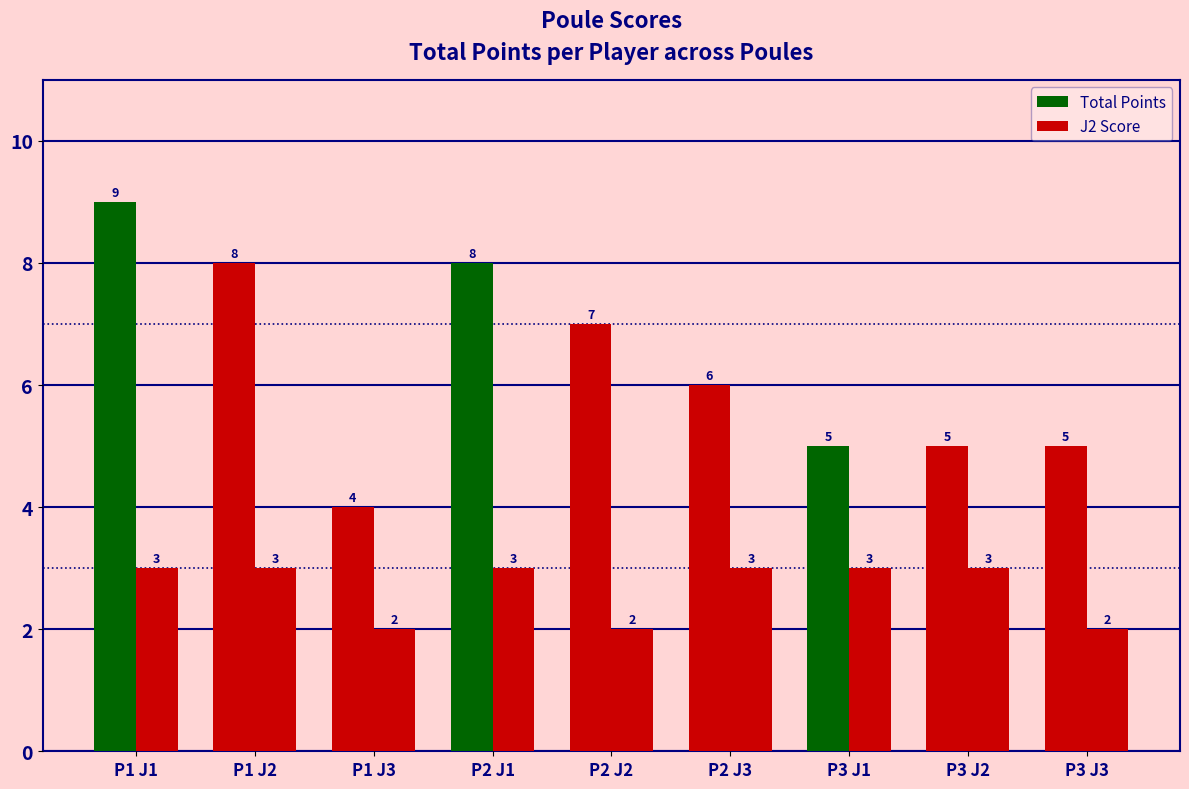

How many series are shown in this chart?

2